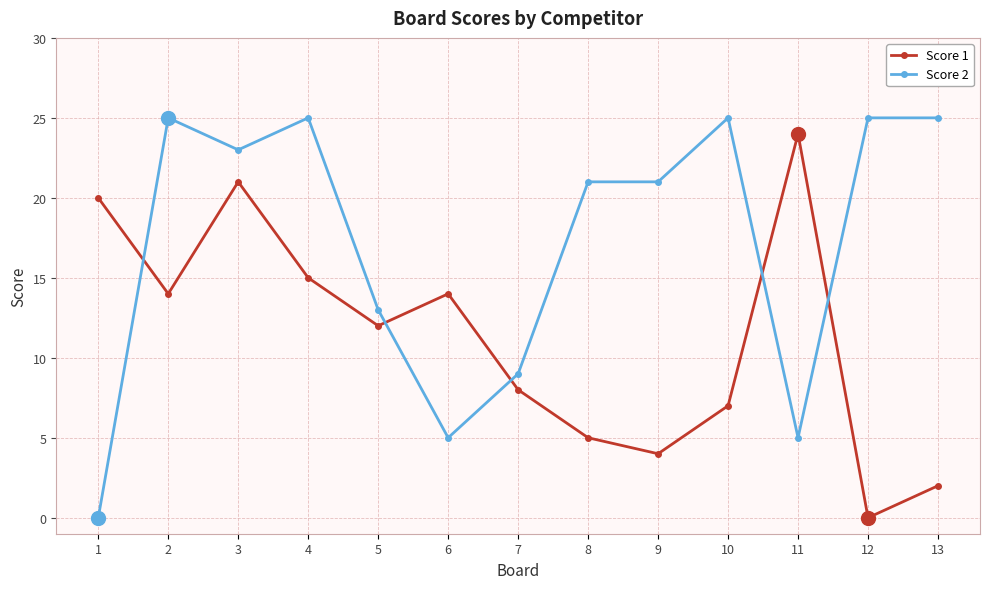

Where is the first local minimum for Score 1?

2